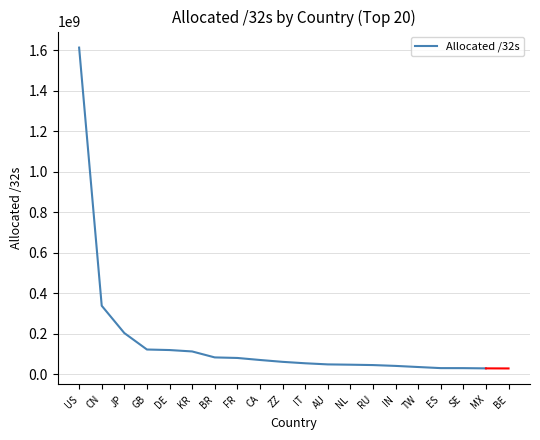

What is the ratio of the value at ES to the value at FR?

0.4